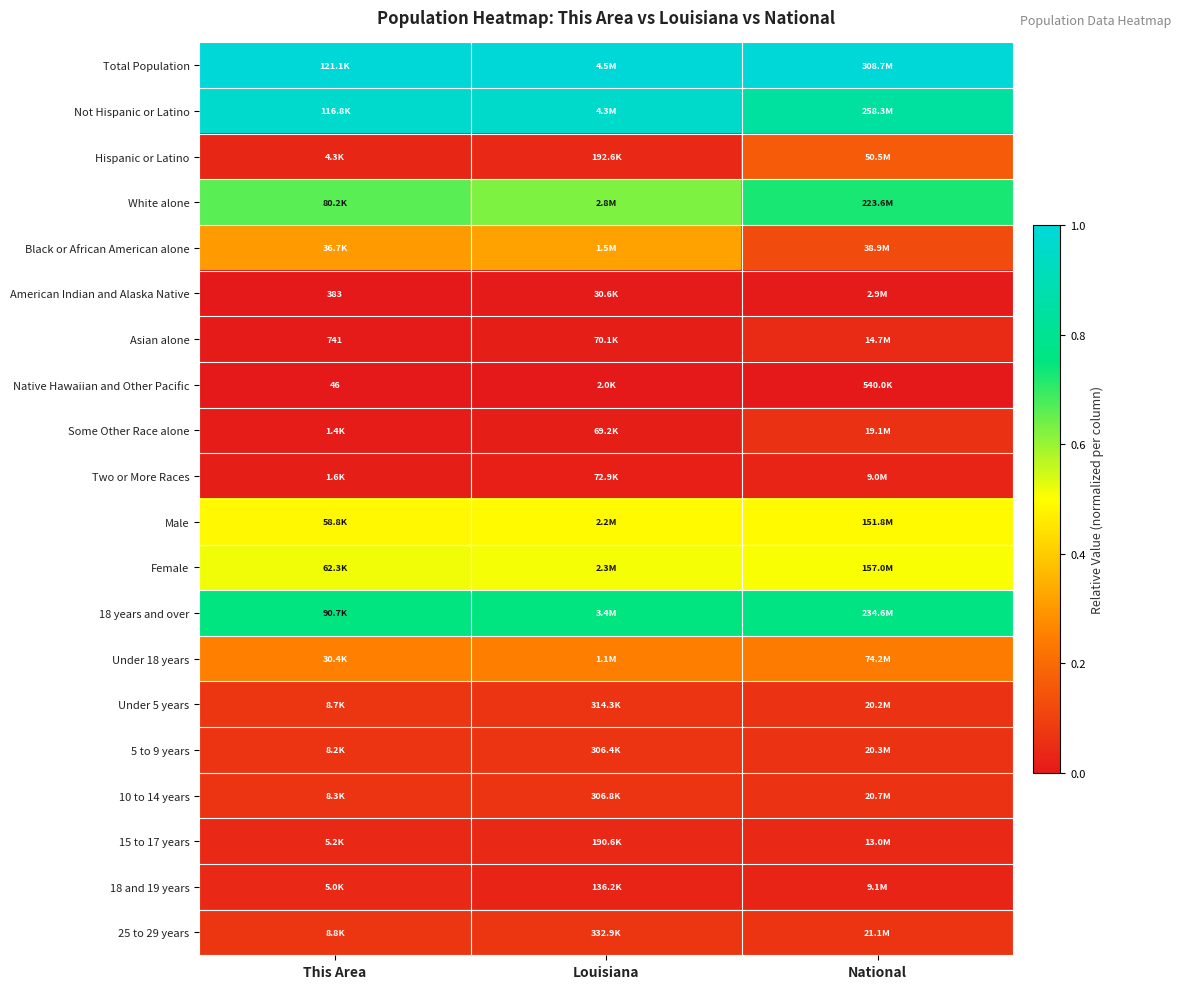

Is the value of Native Hawaiian and Other Pacific at Louisiana greater than the value of White alone at Louisiana?

No